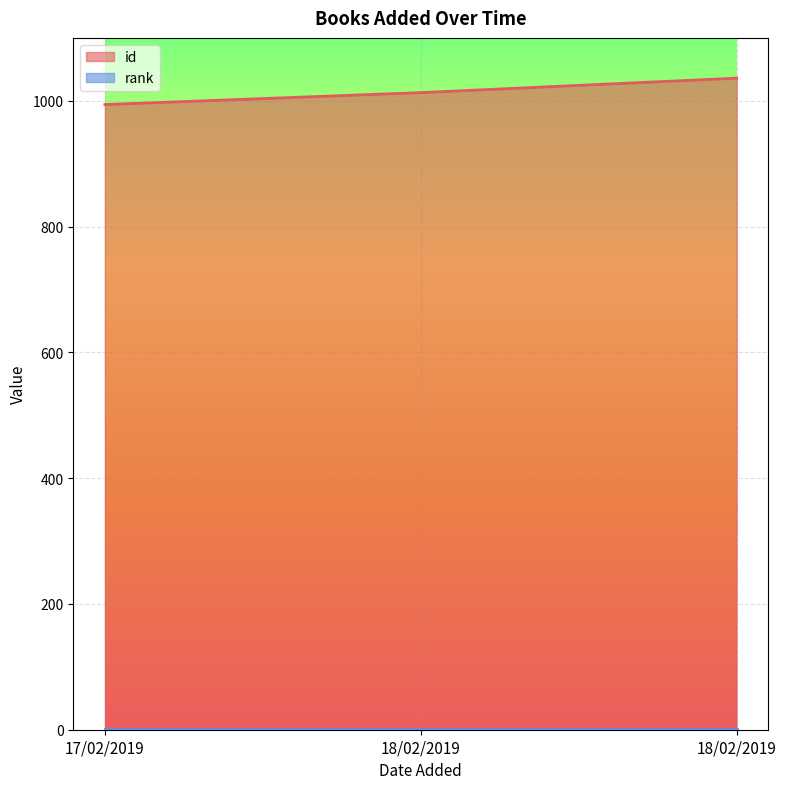

Where does the data first go above 1013?

18/02/2019